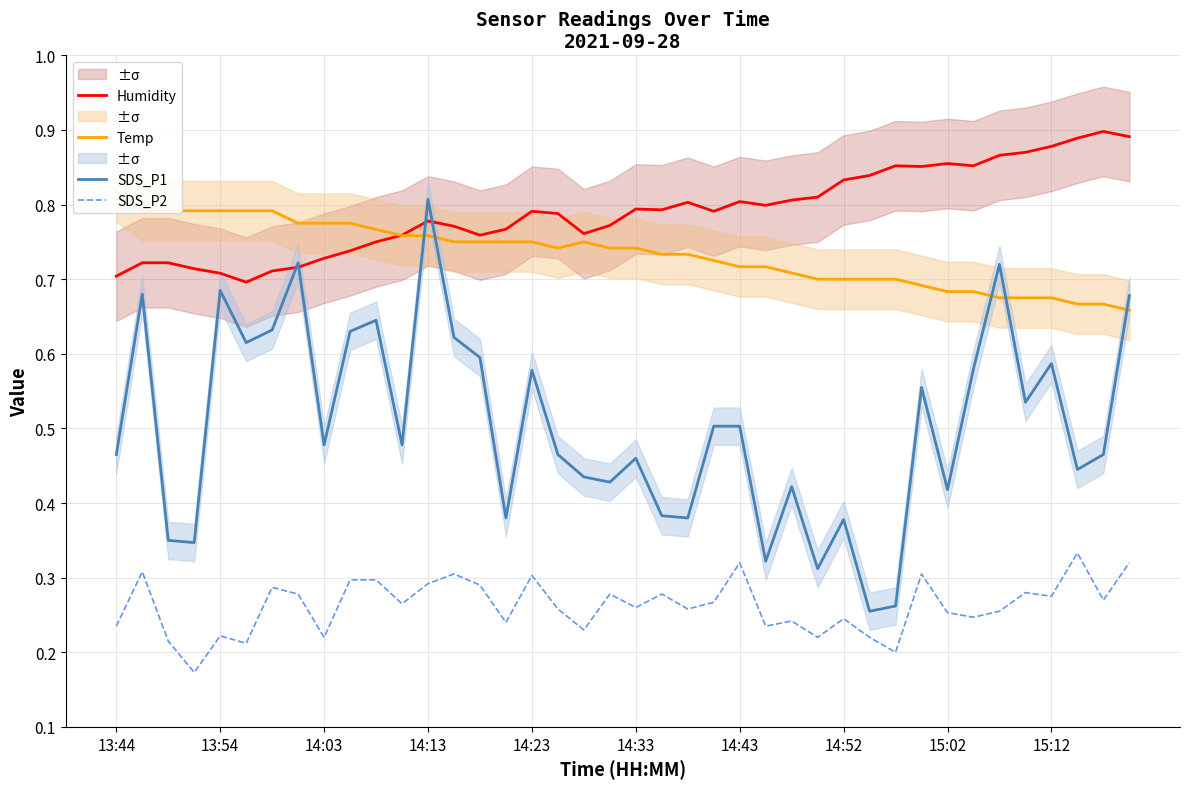

Which category has the highest value in the SDS_P1 series?

14:13